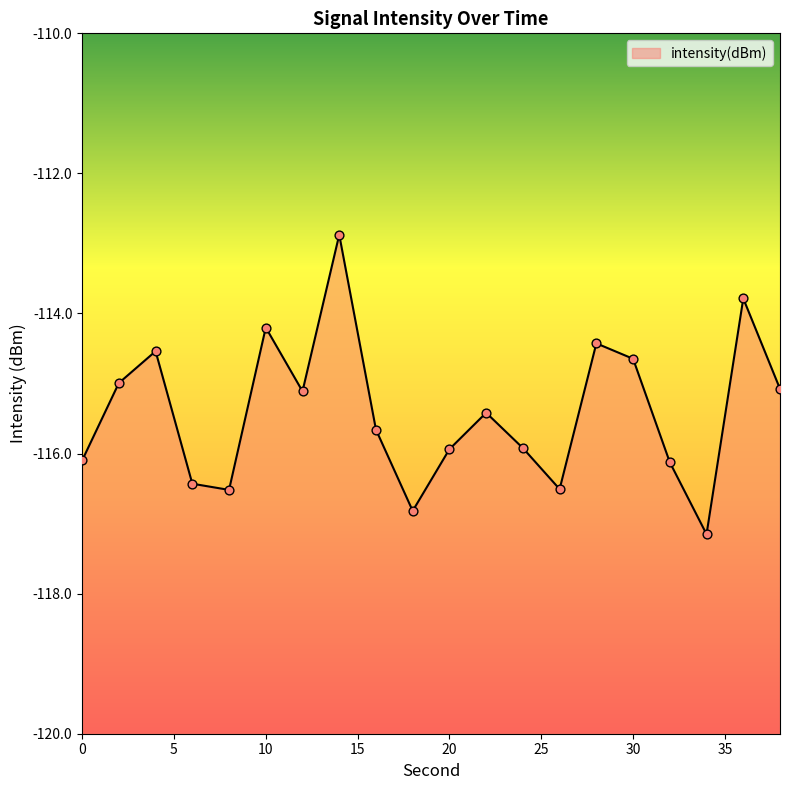

What is the change in value from 4 to 16?

-1.1